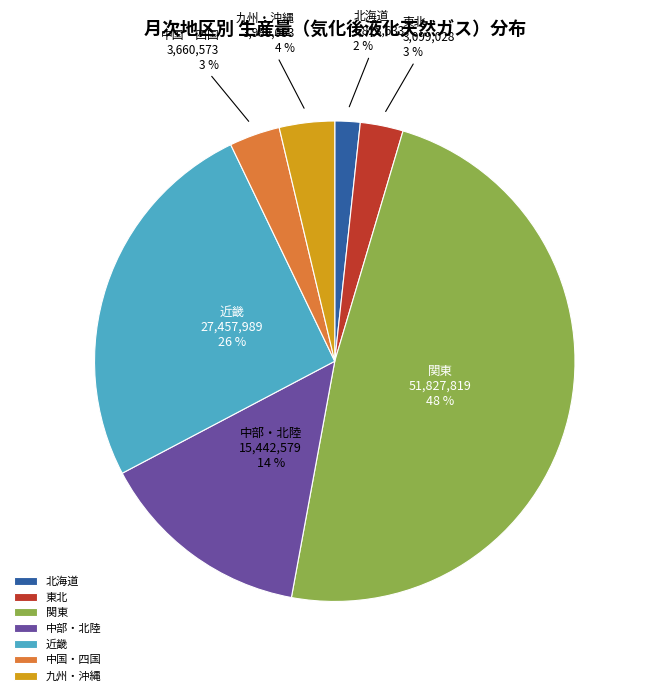

To the nearest percent, what percentage of the pie is 関東?

48%